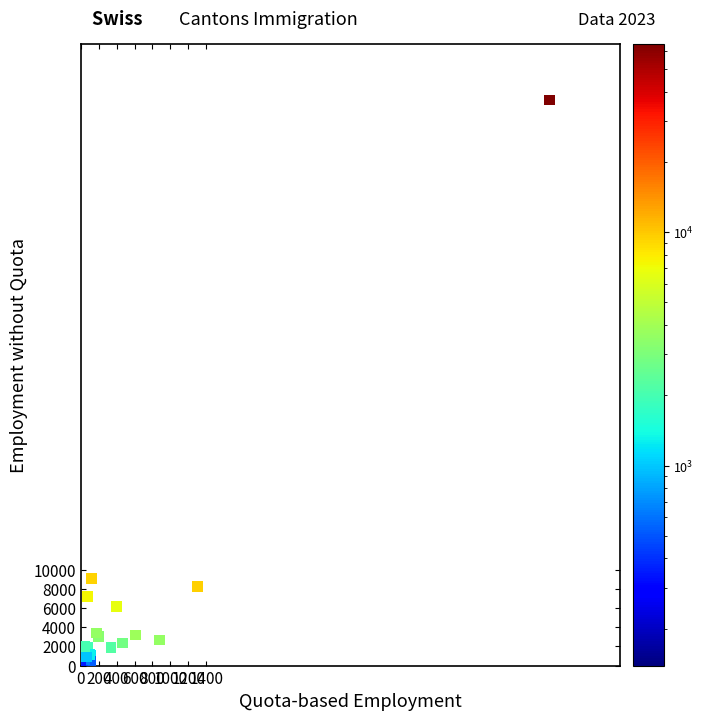

What Y value in the scatter plot is closest to 29641?

9138